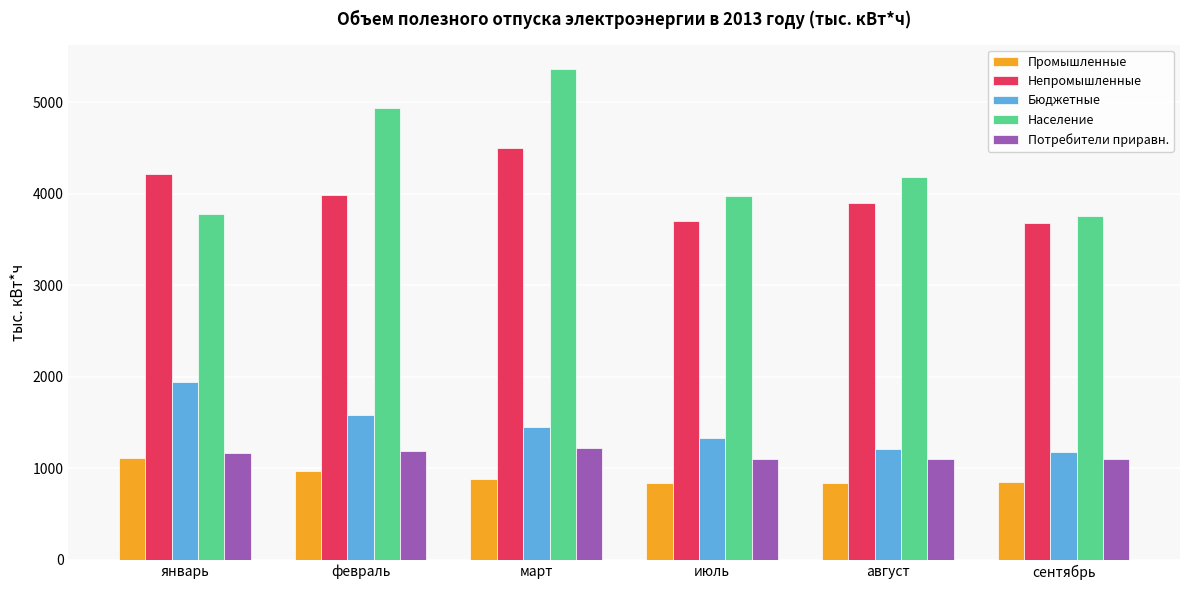

What is the difference between the Промышленные values at август and июль?

2.6